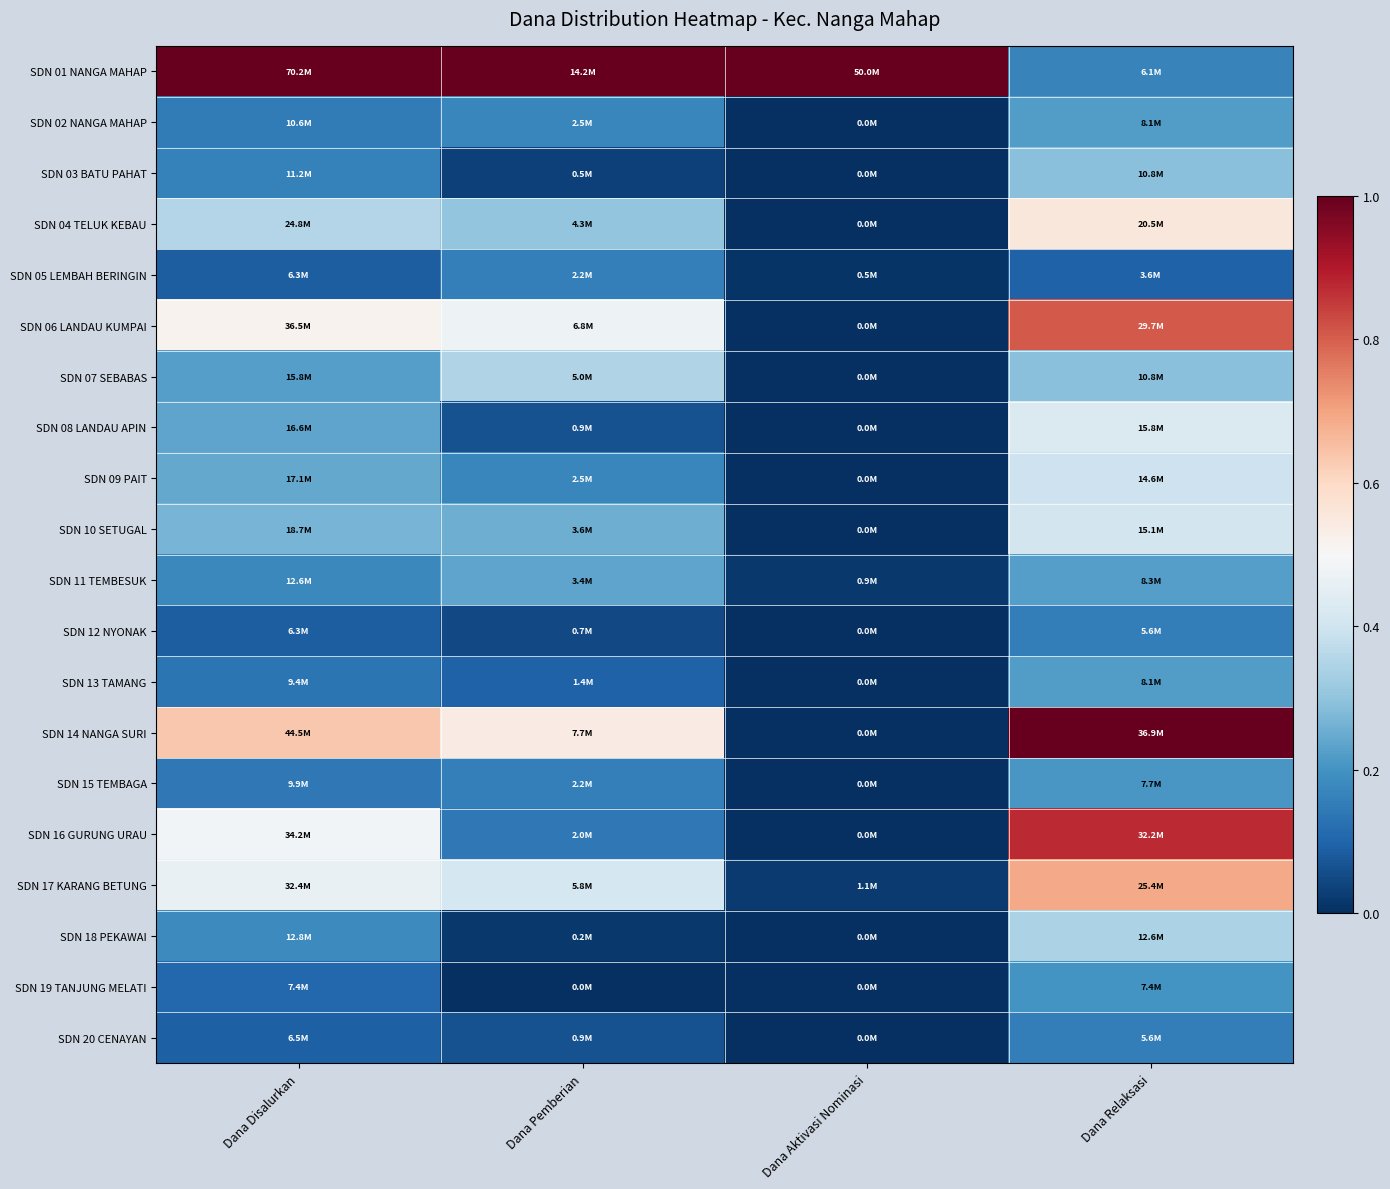

At which category is the sum across all series the highest?

Dana Relaksasi